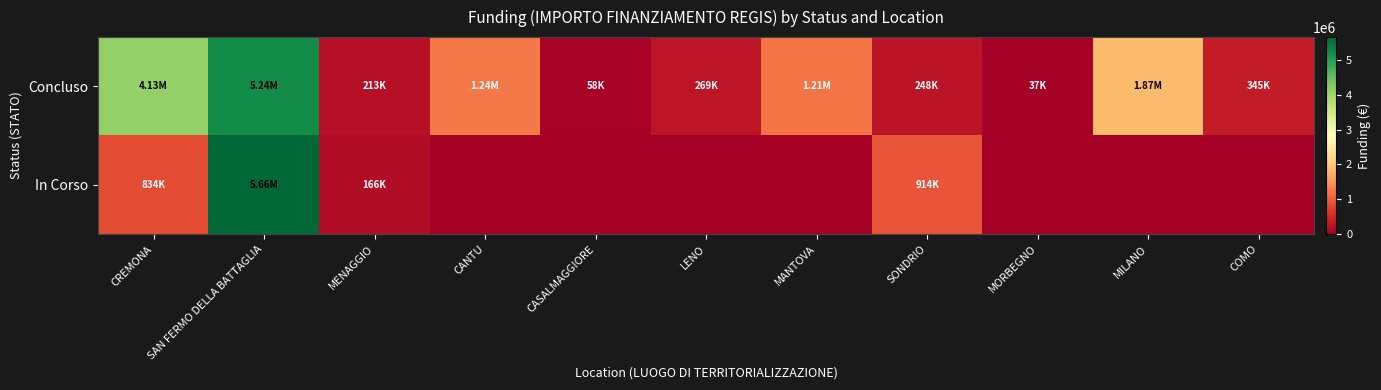

What is the difference between the highest and lowest values at MANTOVA?

1206048.8